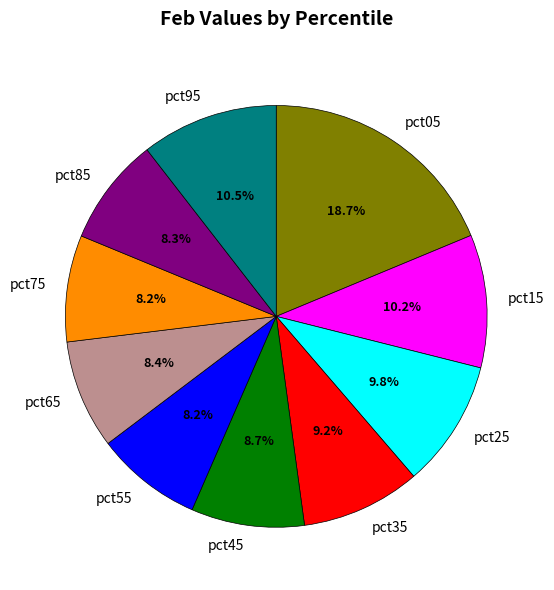

To the nearest percent, what percentage of the pie is pct15?

10%